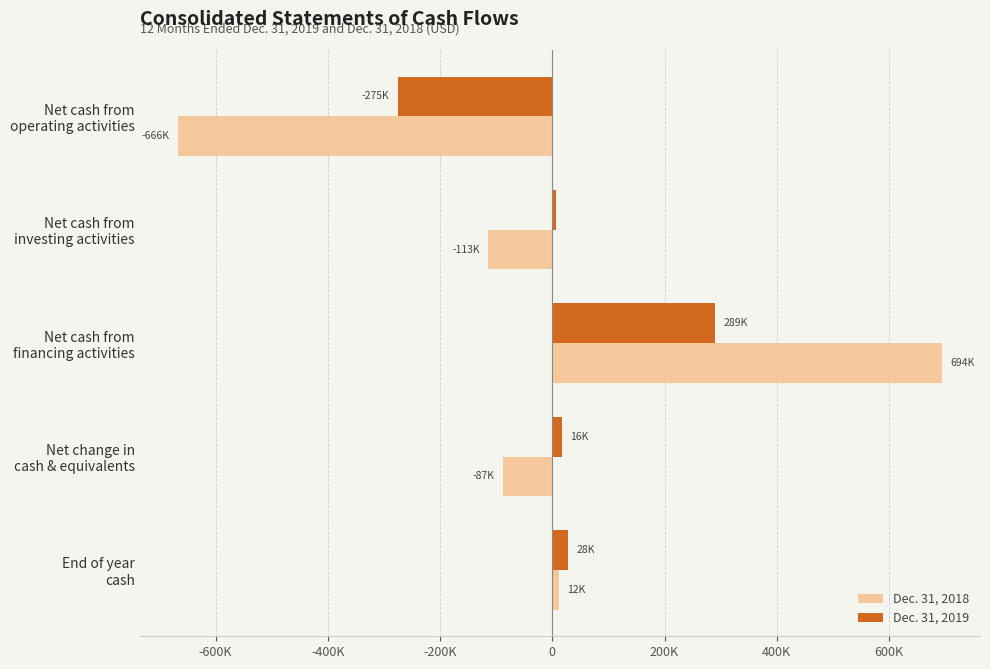

What is the average value of the Dec. 31, 2018 series?

-32436